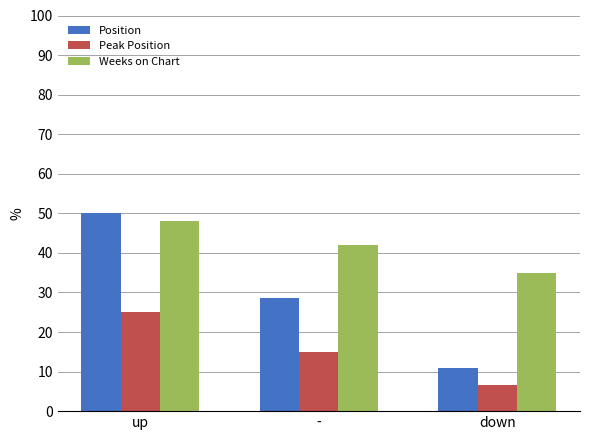

List the series in order of their peak value, lowest first.

Peak Position, Weeks on Chart, Position